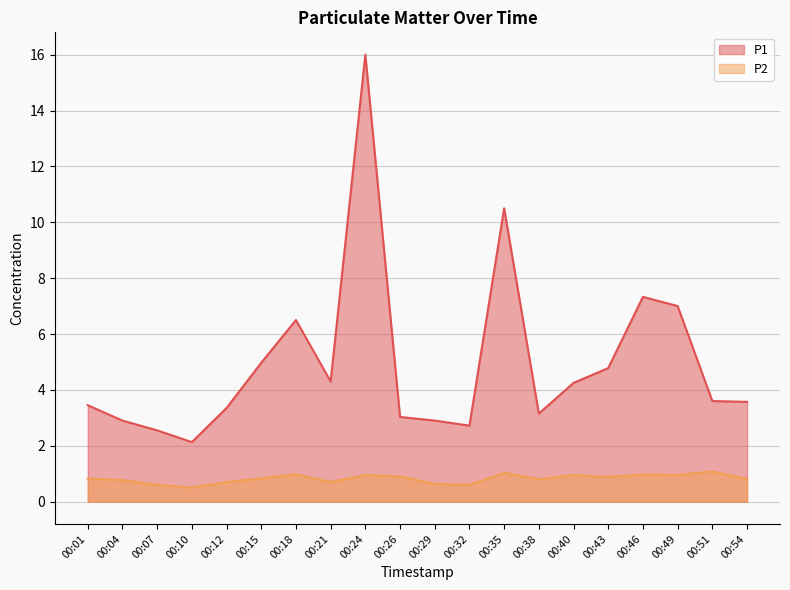

Which series has the largest total across all categories?

P1